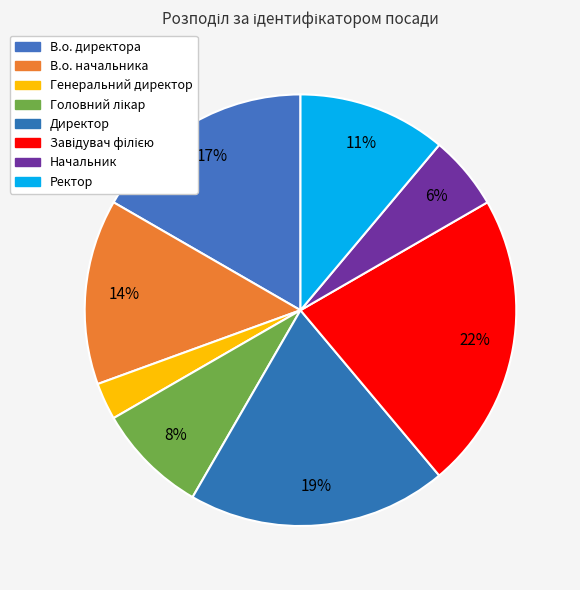

Combined, what portion of the pie is Ректор and В.о. начальника?

25.0%